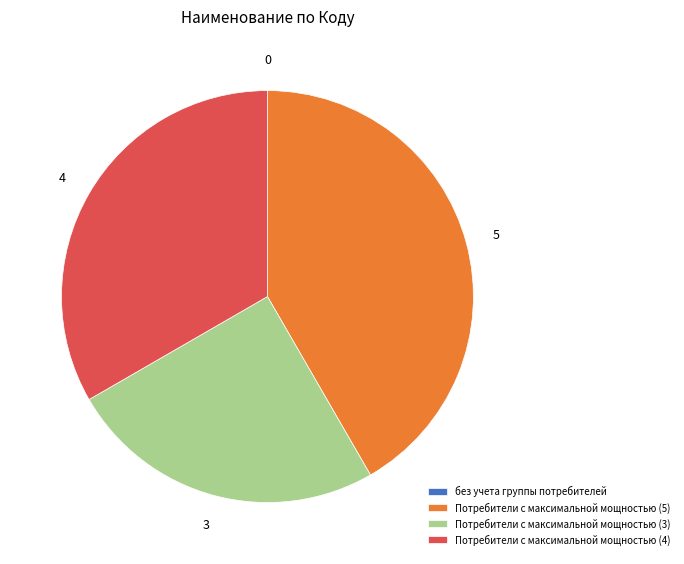

True or false: Потребители с максимальной мощностью (4) accounts for 33% of the total.

True